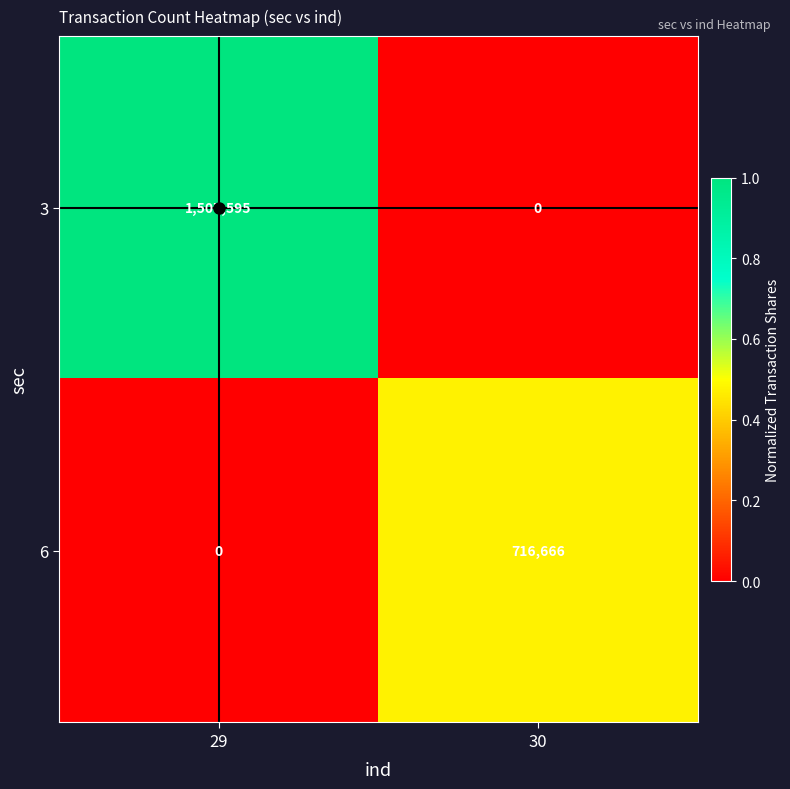

What is the total value across all series at 30?

716666